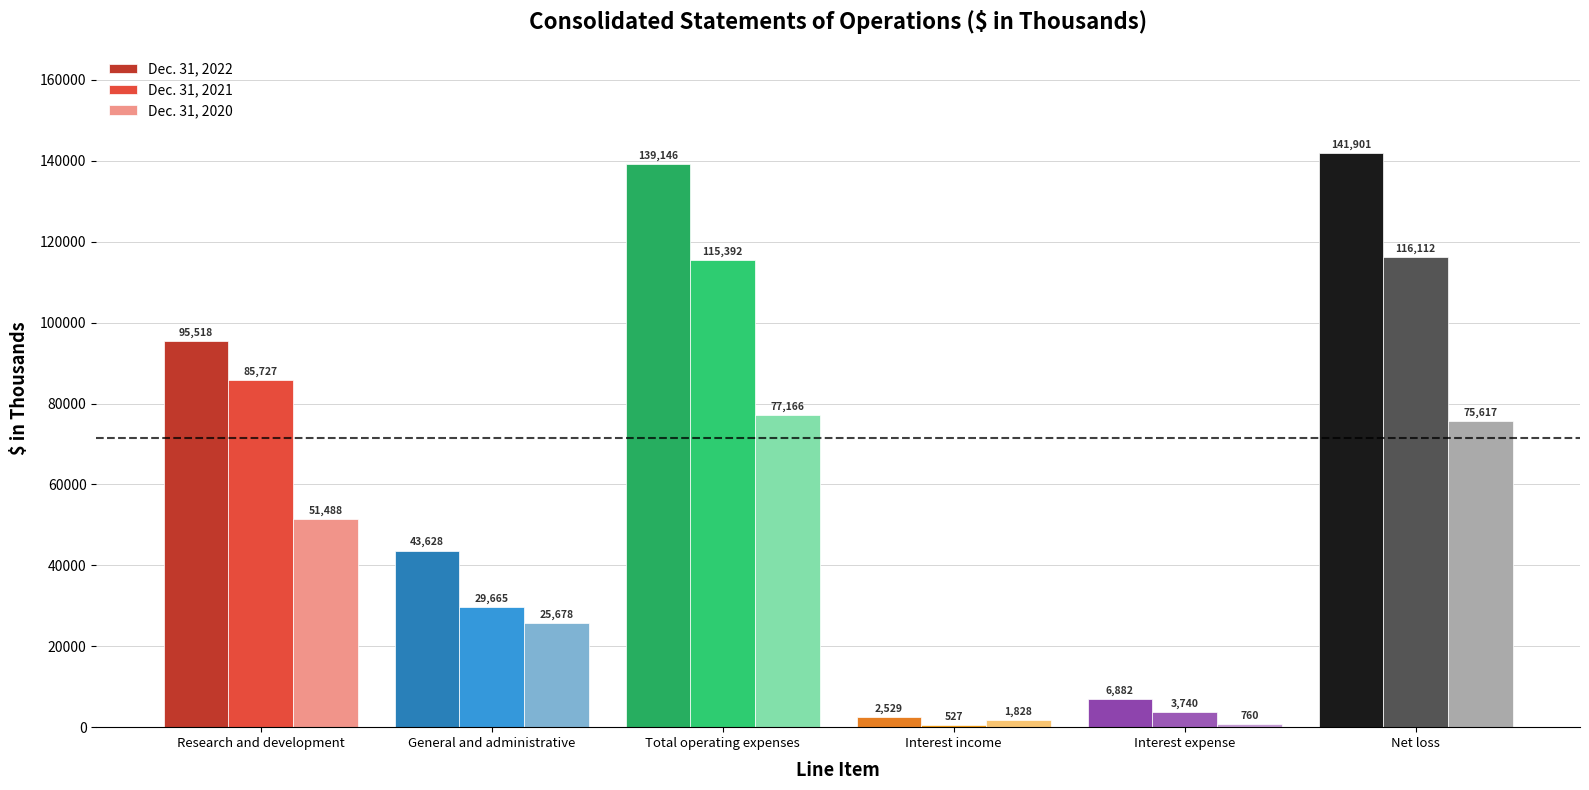

Between General and administrative and Interest expense, which series saw the biggest shift?

Dec. 31, 2022